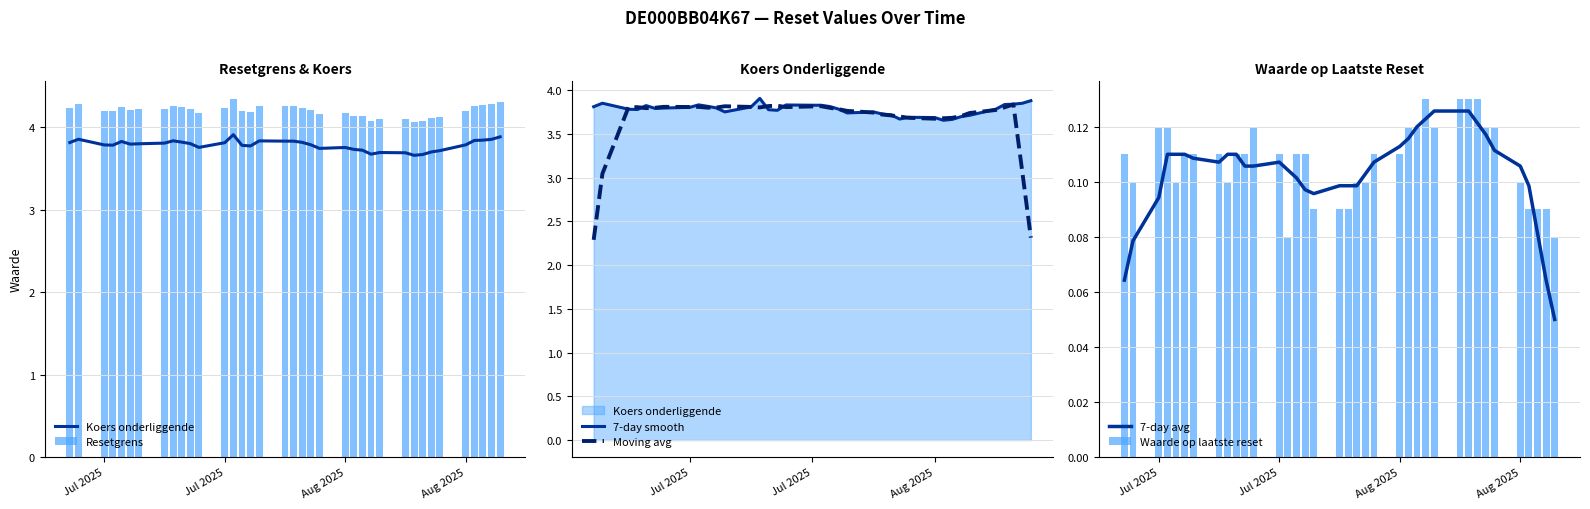

How many distinct data groups are displayed?

6